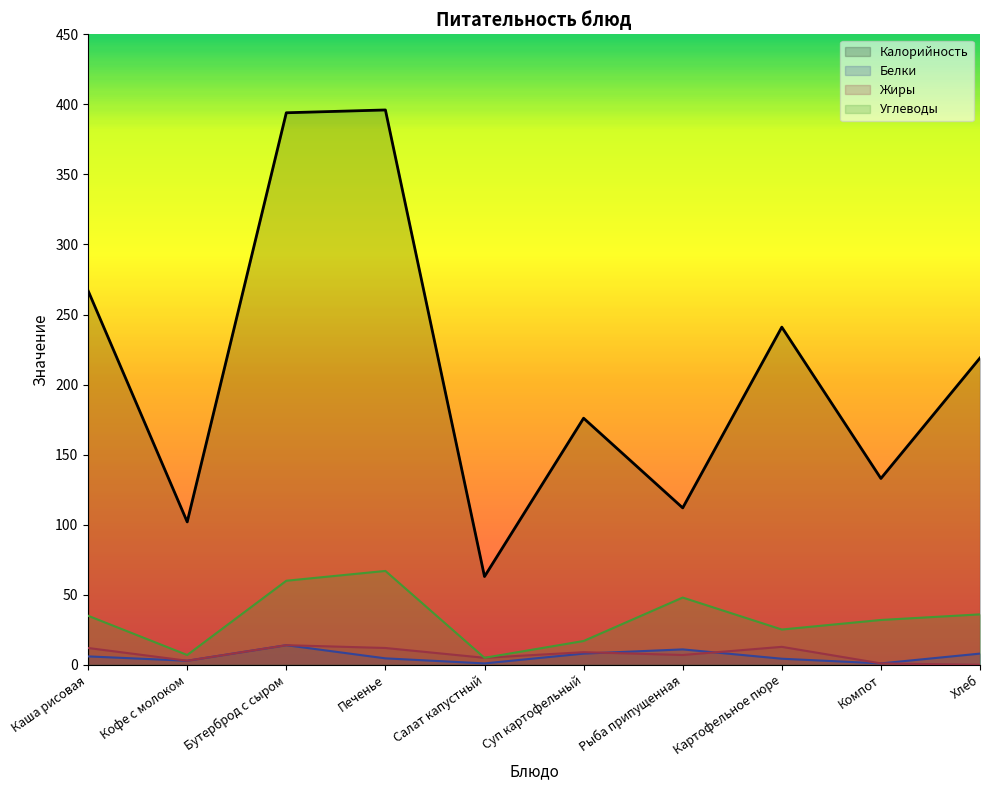

Between Суп картофельный and Компот, which series saw the biggest shift?

Калорийность